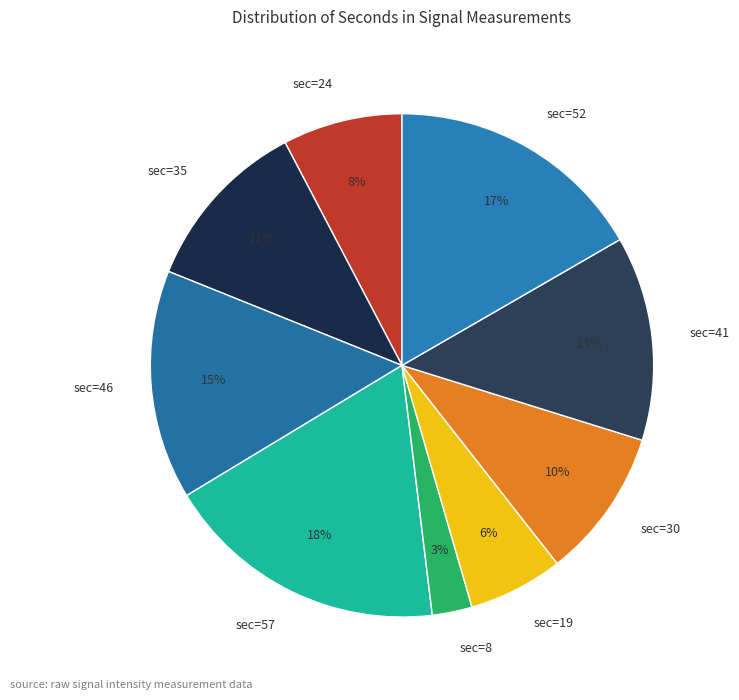

Which category has the biggest portion of the pie?

sec=57